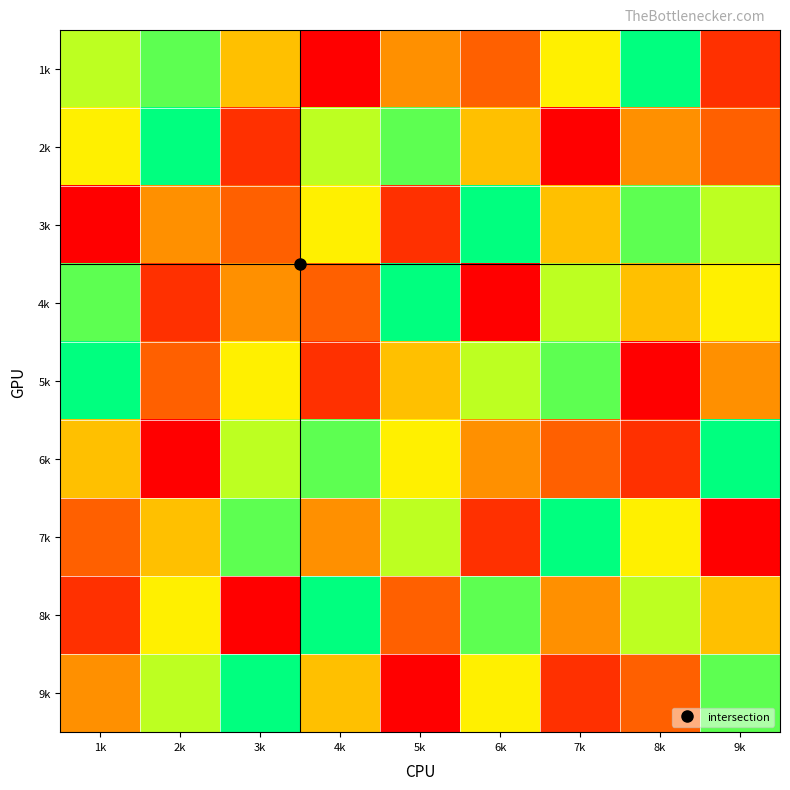

Which has a higher value, 7k or 6k?

7k